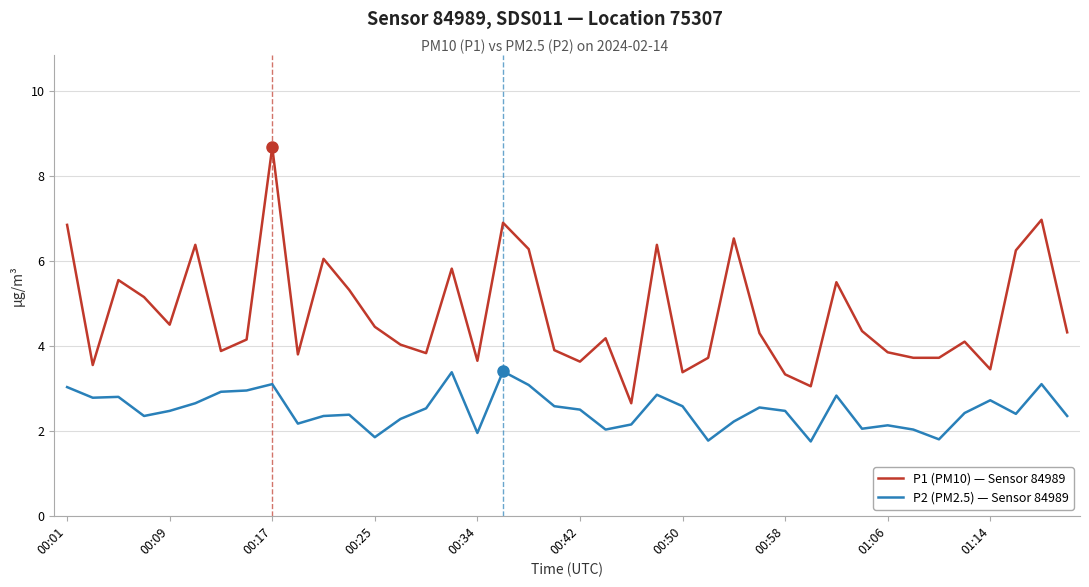

What is the greatest value displayed?

8.7